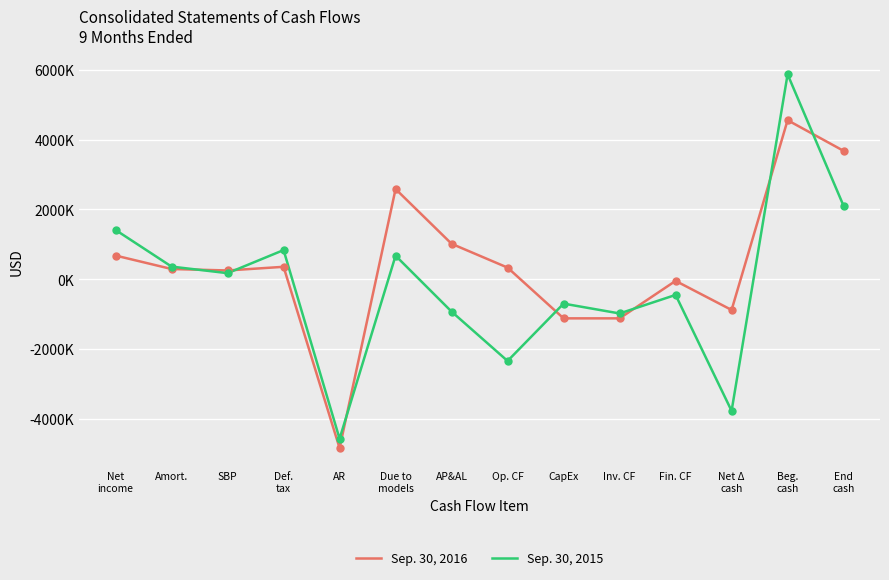

Which series has the largest total across all categories?

Sep. 30, 2016